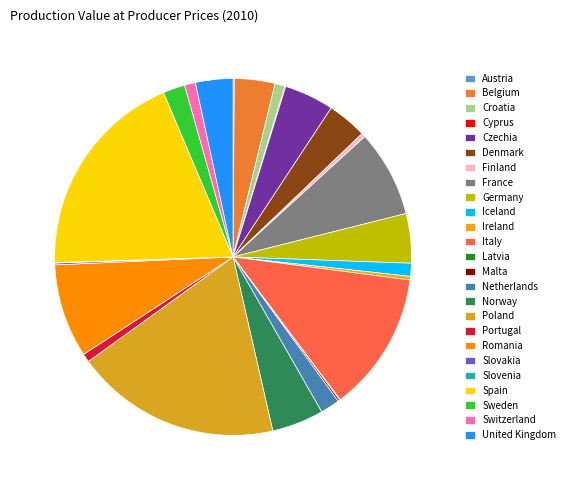

Rank the categories by value from lowest to highest.

Slovenia, Latvia, Cyprus, Austria, Malta, Slovakia, Ireland, Finland, Portugal, Croatia, Switzerland, Iceland, Netherlands, Sweden, United Kingdom, Denmark, Belgium, Germany, Czechia, Norway, France, Romania, Italy, Poland, Spain